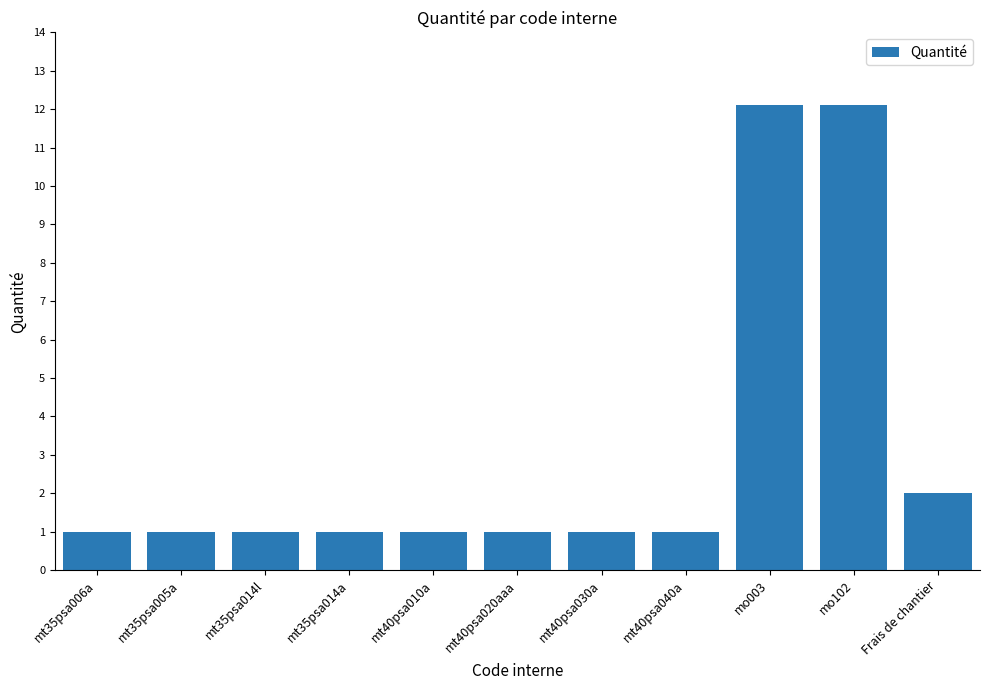

What is the difference between the maximum and minimum values?

11.1